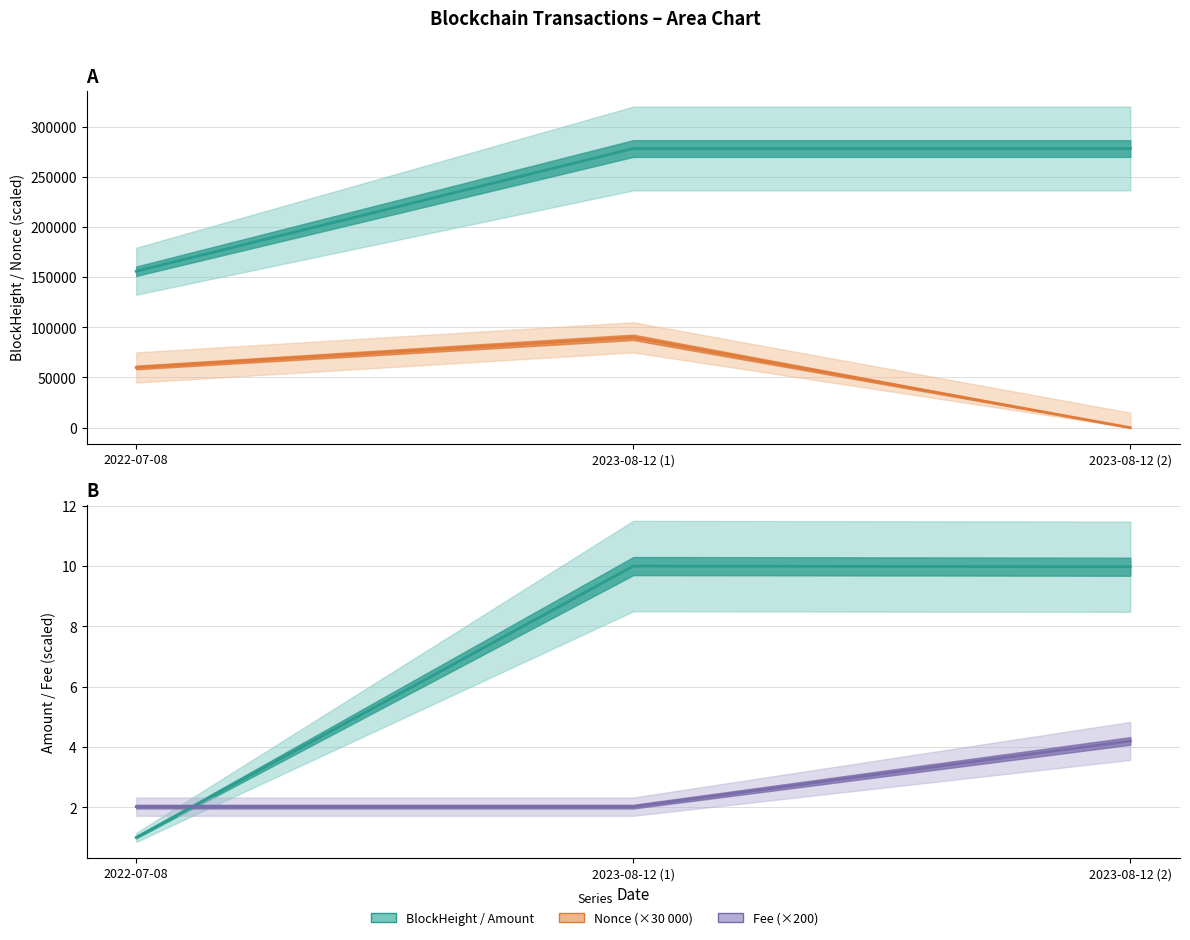

Which label corresponds to the smallest value in the chart?

2023-08-12 (2)